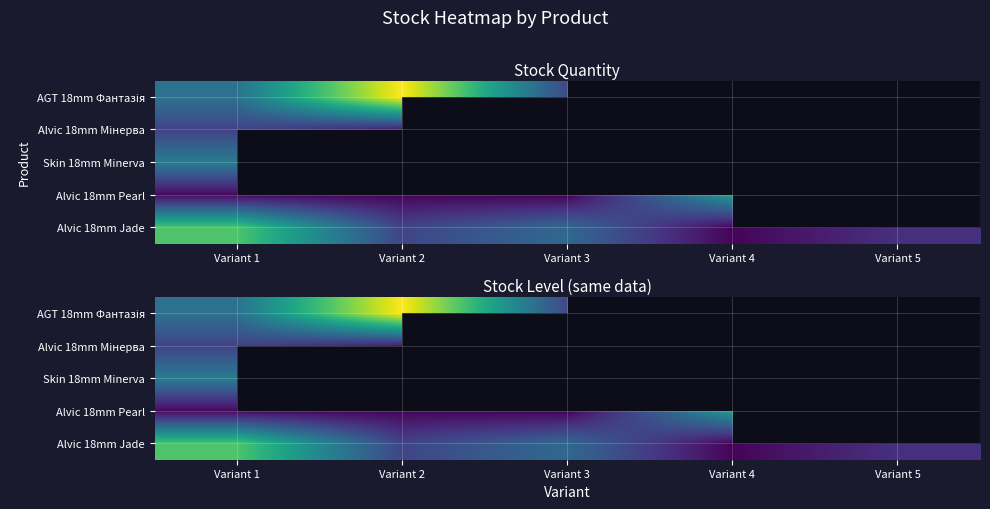

At which category does the chart reach its peak across all series?

Variant 2